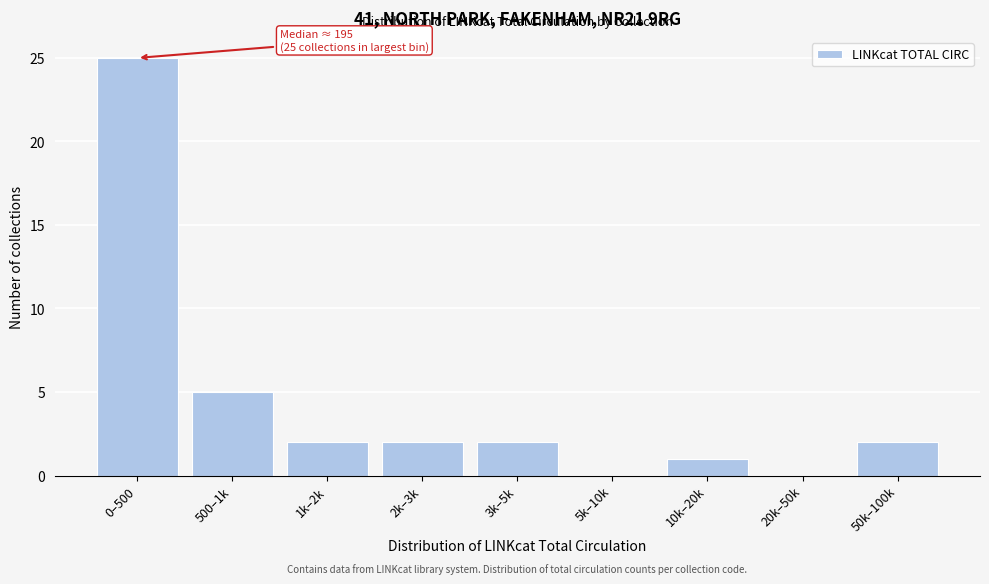

Reading left to right, extract all data points from this chart.

0–500=25	500–1k=5	1k–2k=2	2k–3k=2	3k–5k=2	5k–10k=0	10k–20k=1	20k–50k=0	50k–100k=2